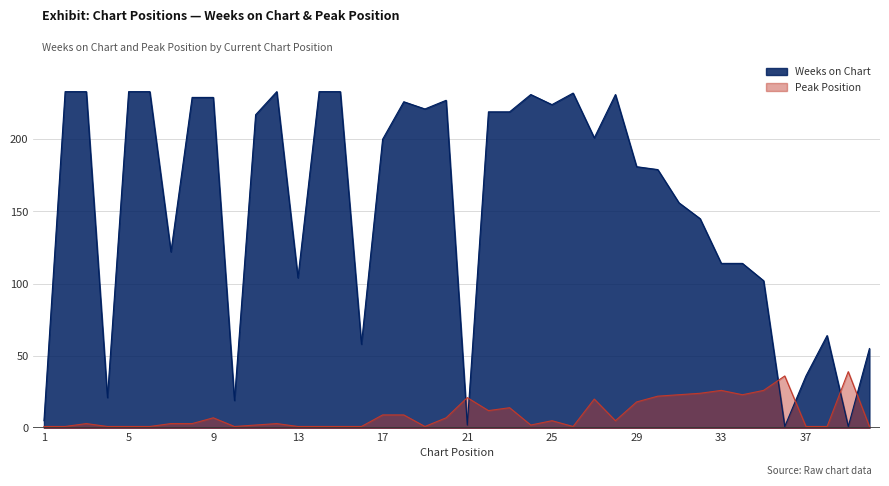

Rank the categories by Weeks on Chart value from highest to lowest.

2, 3, 5, 6, 12, 14, 15, 26, 24, 28, 8, 9, 20, 18, 25, 19, 22, 23, 11, 27, 17, 29, 30, 31, 32, 7, 33, 34, 13, 35, 38, 16, 40, 37, 4, 10, 1, 21, 36, 39